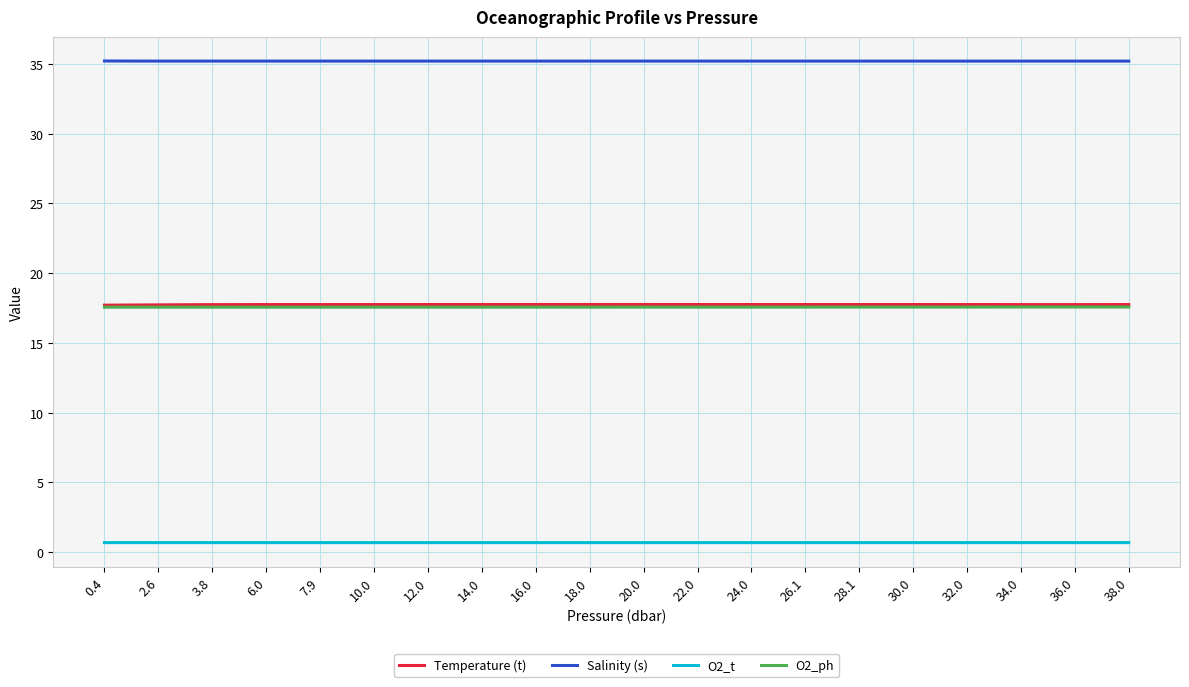

The value of Temperature (t) at 12.0 is 6.9. True or false?

False